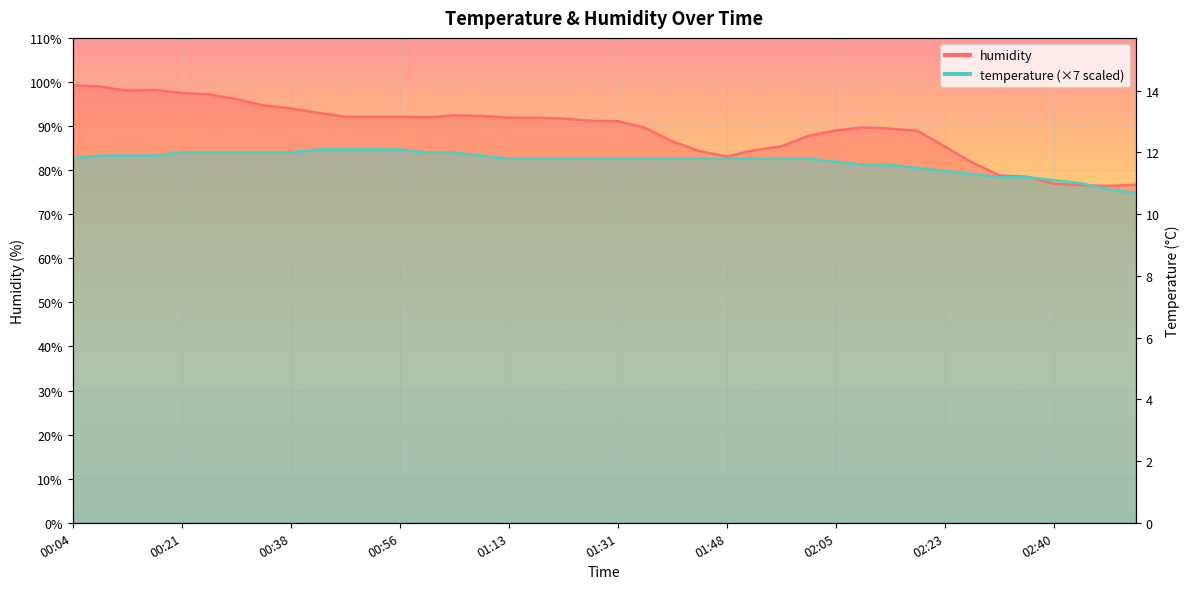

Reading left to right, transcribe all the data shown in this chart.

humidity: 00:04=99.2	00:08=99.0	00:12=98.0	00:17=98.2	00:21=97.5	00:25=97.2	00:30=96.1	00:34=94.7	00:38=94.0	00:43=93.0	00:47=92.1	00:51=92.1	00:56=92.1	01:00=92.0	01:04=92.4	01:09=92.3	01:13=91.9	01:17=91.9	01:22=91.7	01:26=91.2	01:31=91.1	01:35=89.6	01:39=86.5	01:43=84.3	01:48=83.1	01:52=84.5	01:56=85.4	02:01=87.8	02:05=89.0	02:10=89.7	02:14=89.4	02:19=88.9	02:23=85.3	02:27=81.7	02:32=78.8	02:36=78.5	02:40=76.9	02:45=76.6	02:49=76.4	02:53=76.7
temperature: 00:04=82.6	00:08=83.3	00:12=83.3	00:17=83.3	00:21=84.0	00:25=84.0	00:30=84.0	00:34=84.0	00:38=84.0	00:43=84.7	00:47=84.7	00:51=84.7	00:56=84.7	01:00=84.0	01:04=84.0	01:09=83.3	01:13=82.6	01:17=82.6	01:22=82.6	01:26=82.6	01:31=82.6	01:35=82.6	01:39=82.6	01:43=82.6	01:48=82.6	01:52=82.6	01:56=82.6	02:01=82.6	02:05=81.9	02:10=81.2	02:14=81.2	02:19=80.5	02:23=79.8	02:27=79.1	02:32=78.4	02:36=78.4	02:40=77.7	02:45=77.0	02:49=75.6	02:53=74.9